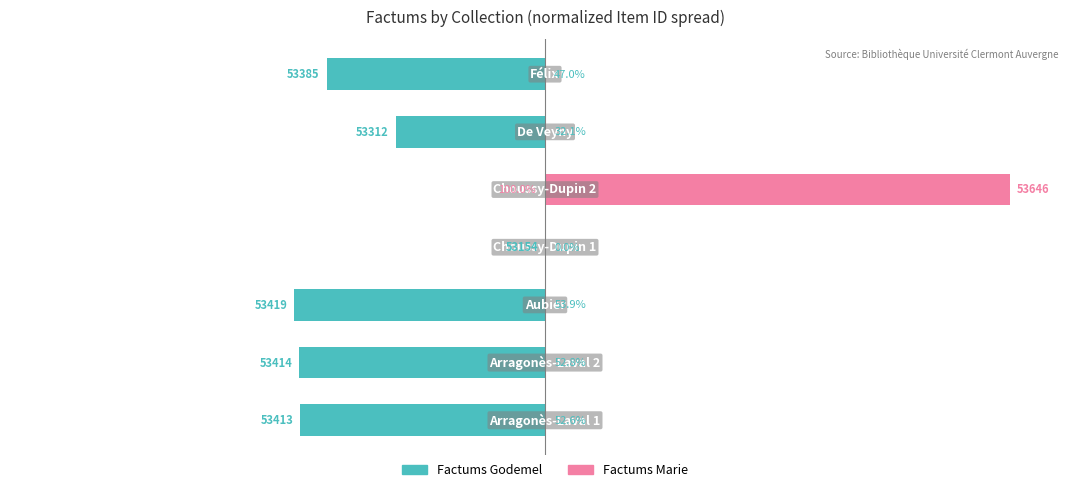

How many categories are shown in the chart?

7